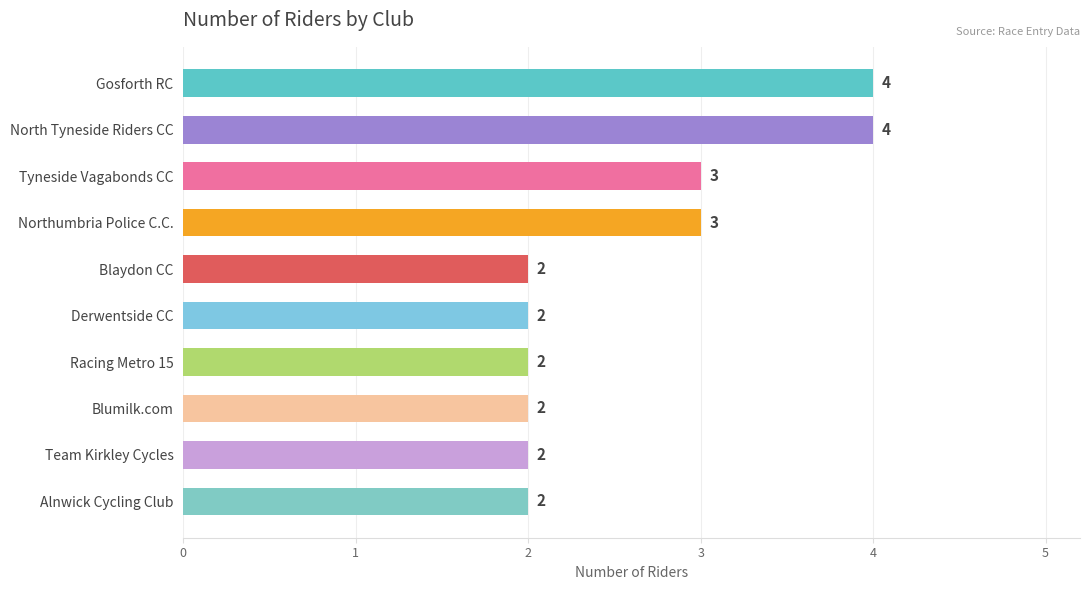

How many bars are there in total?

10